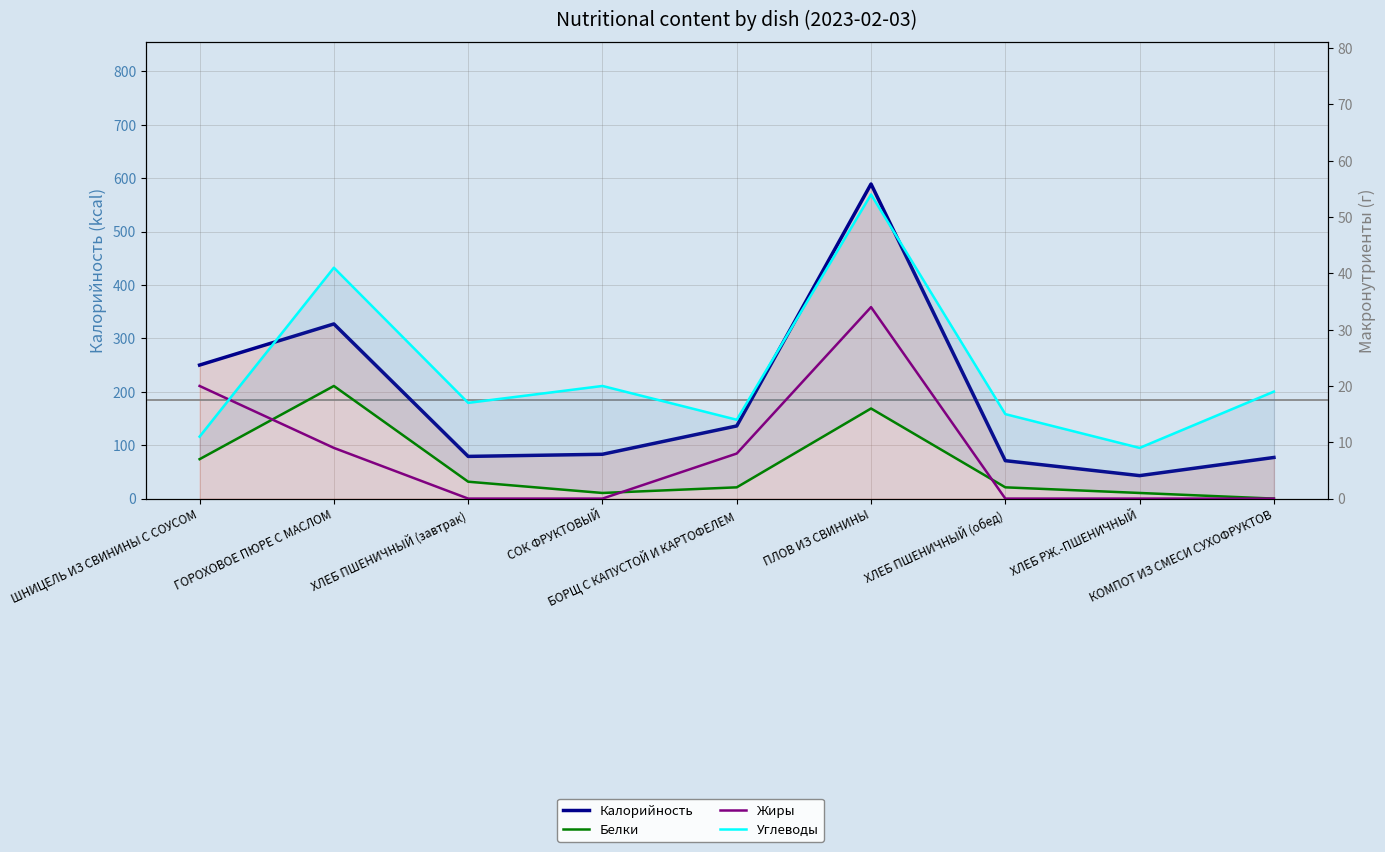

Which label corresponds to the smallest value in the chart?

КОМПОТ ИЗ СМЕСИ СУХОФРУКТОВ